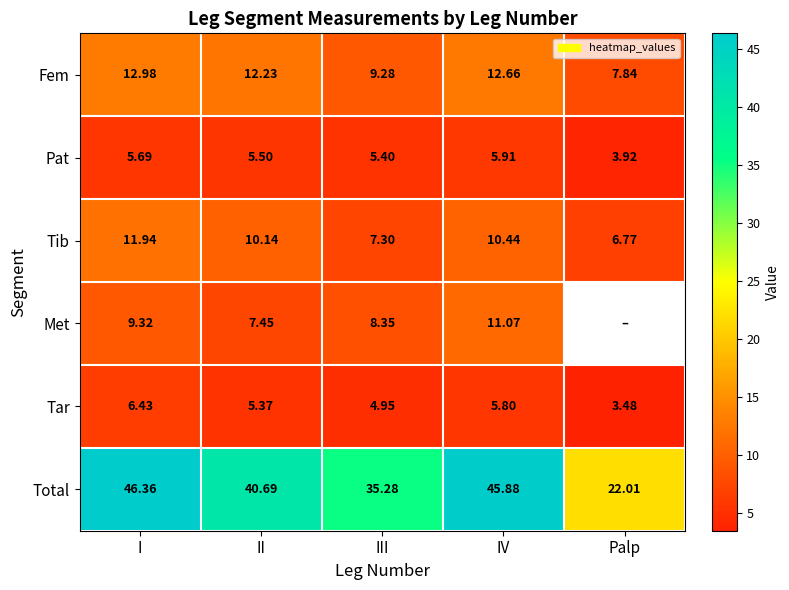

Is the value of Fem at III greater than the value of Tib at Palp?

Yes